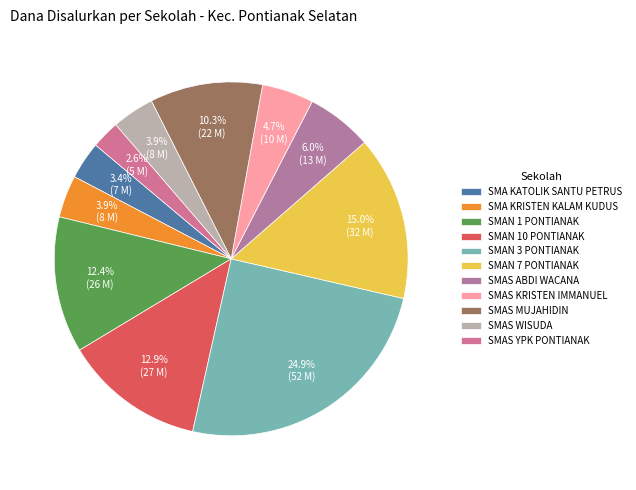

What percentage is the SMAS YPK PONTIANAK slice, to the nearest percent?

3%